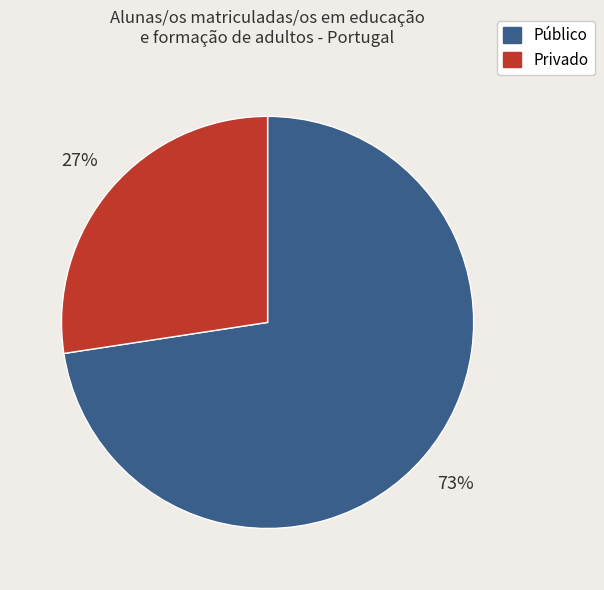

How many slices are in this pie chart?

2